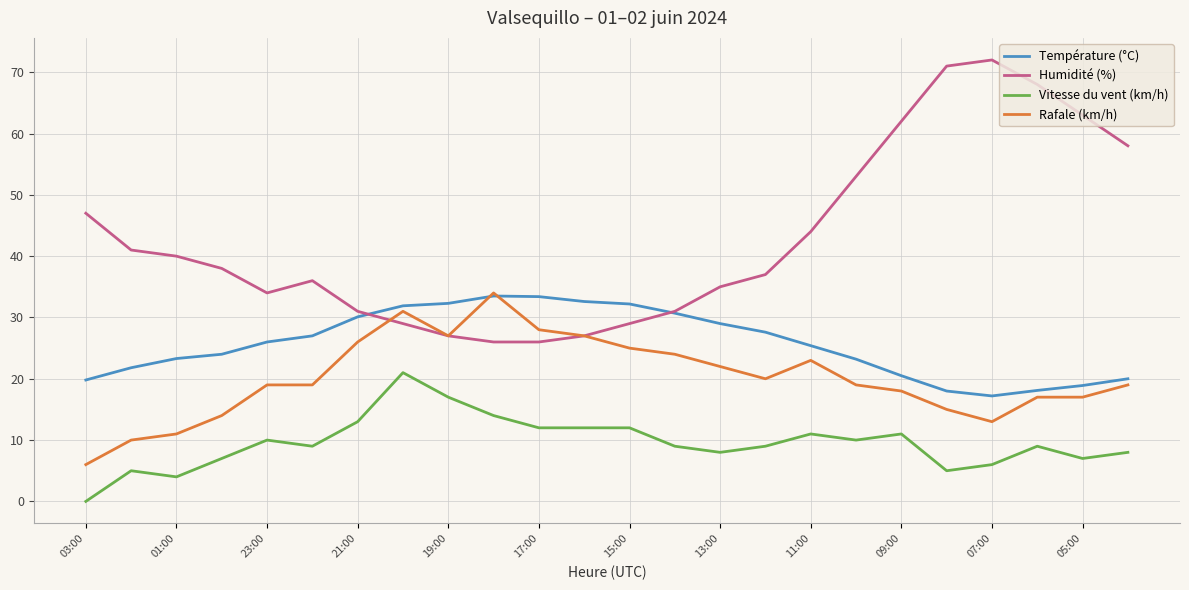

Which series has the largest total across all categories?

Humidité (%)